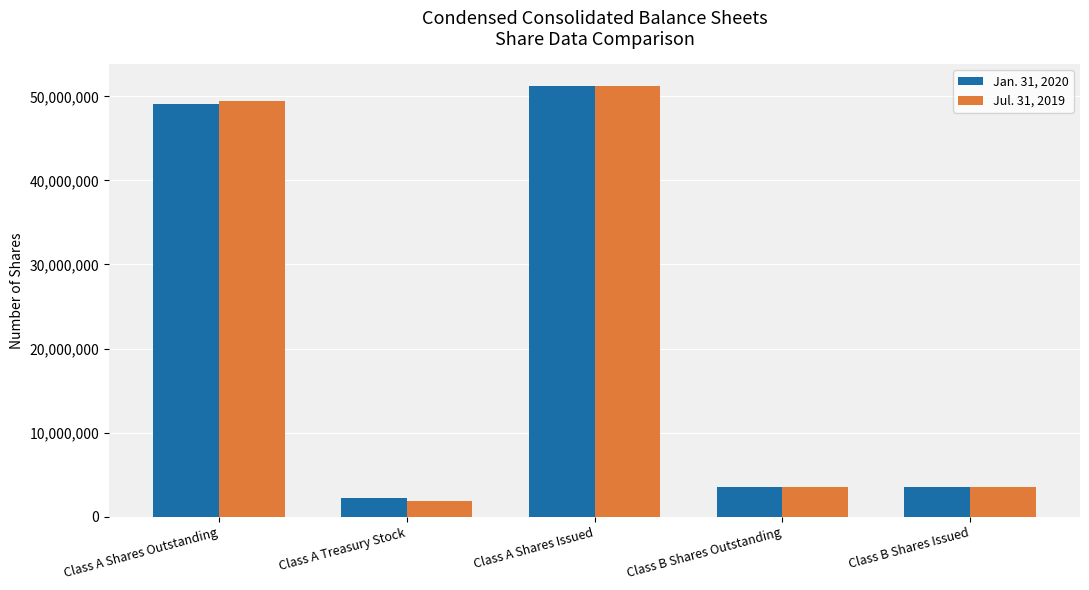

What is the total value across all series at Class A Shares Issued?

102522974